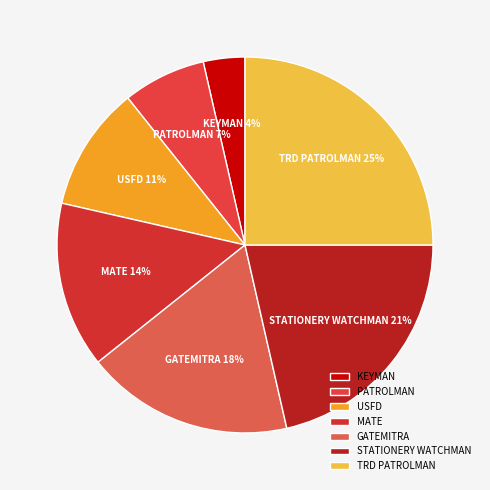

Between PATROLMAN and TRD PATROLMAN, which is larger?

TRD PATROLMAN